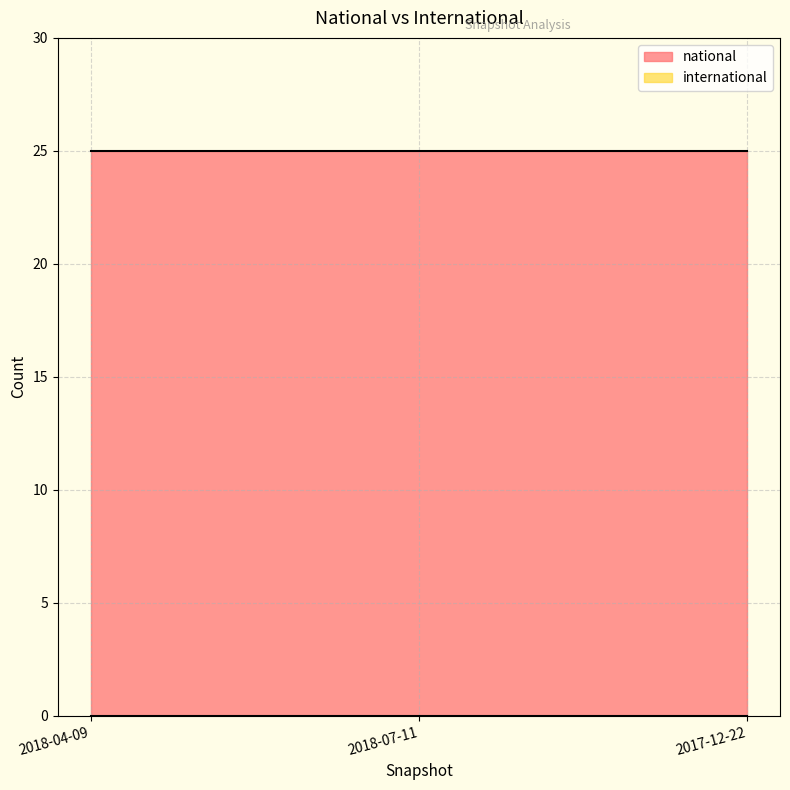

What is the difference between the highest and lowest values at 2018-07-11?

25